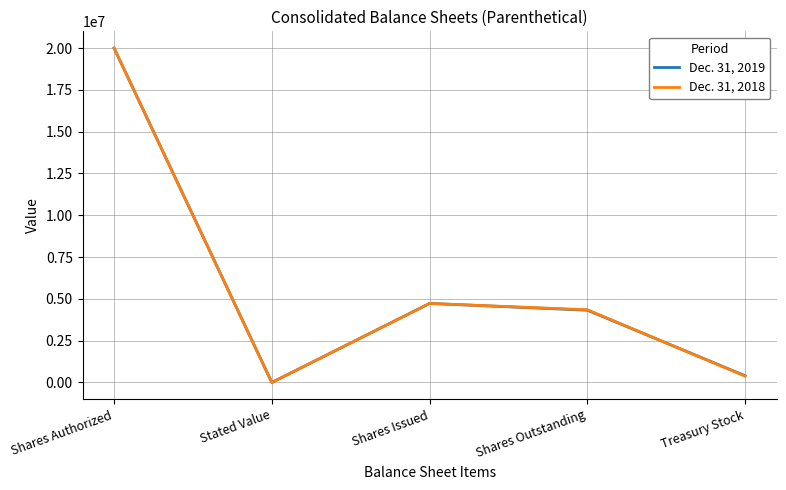

Reading left to right, extract all data points from this chart.

Dec. 31, 2019: 20000000	5	4728267	4323822	404445
Dec. 31, 2018: 20000000	5	4728267	4349624	378643